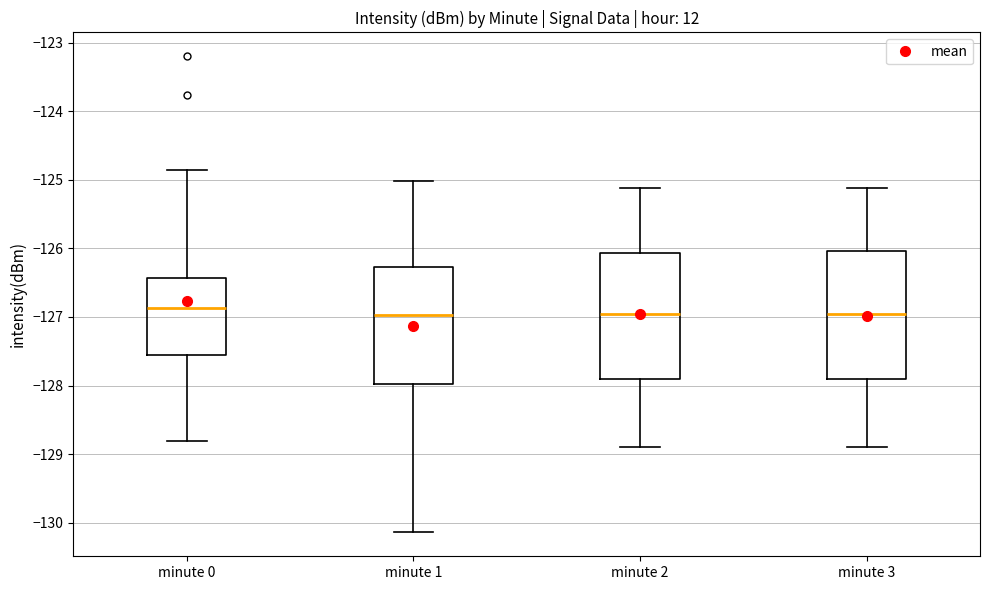

Reading left to right, read every box against the y-axis: the position of its median line, the range the box covers, and the ends of its whiskers. The values are not printed on the chart, so give them approximately, as read against the axis.

minute 0: median -126.9, box -127.6 to -126.4, whiskers -128.8 to -124.9
minute 1: median -127.0, box -128.0 to -126.3, whiskers -130.1 to -125.0
minute 2: median -127.0, box -127.9 to -126.1, whiskers -128.9 to -125.1
minute 3: median -127.0, box -127.9 to -126.0, whiskers -128.9 to -125.1